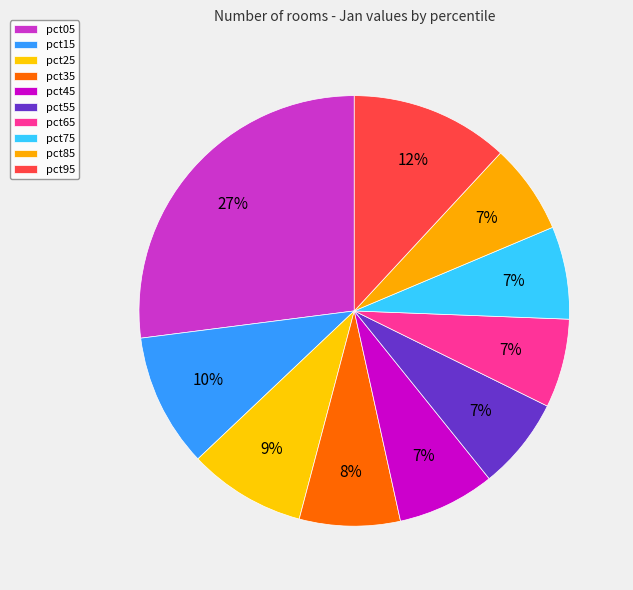

True or false: pct15 accounts for 25% of the total.

False